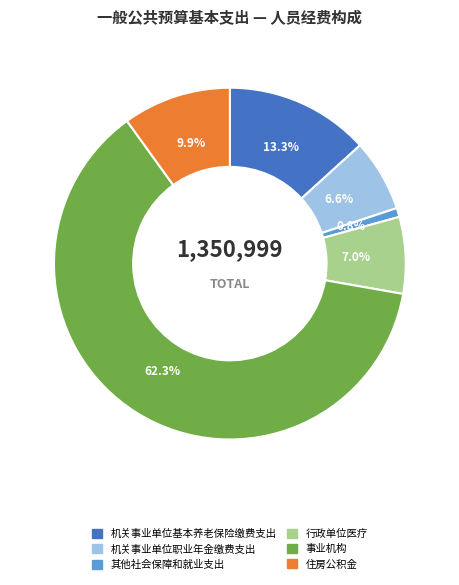

Which has a higher value, 住房公积金 or 行政单位医疗?

住房公积金